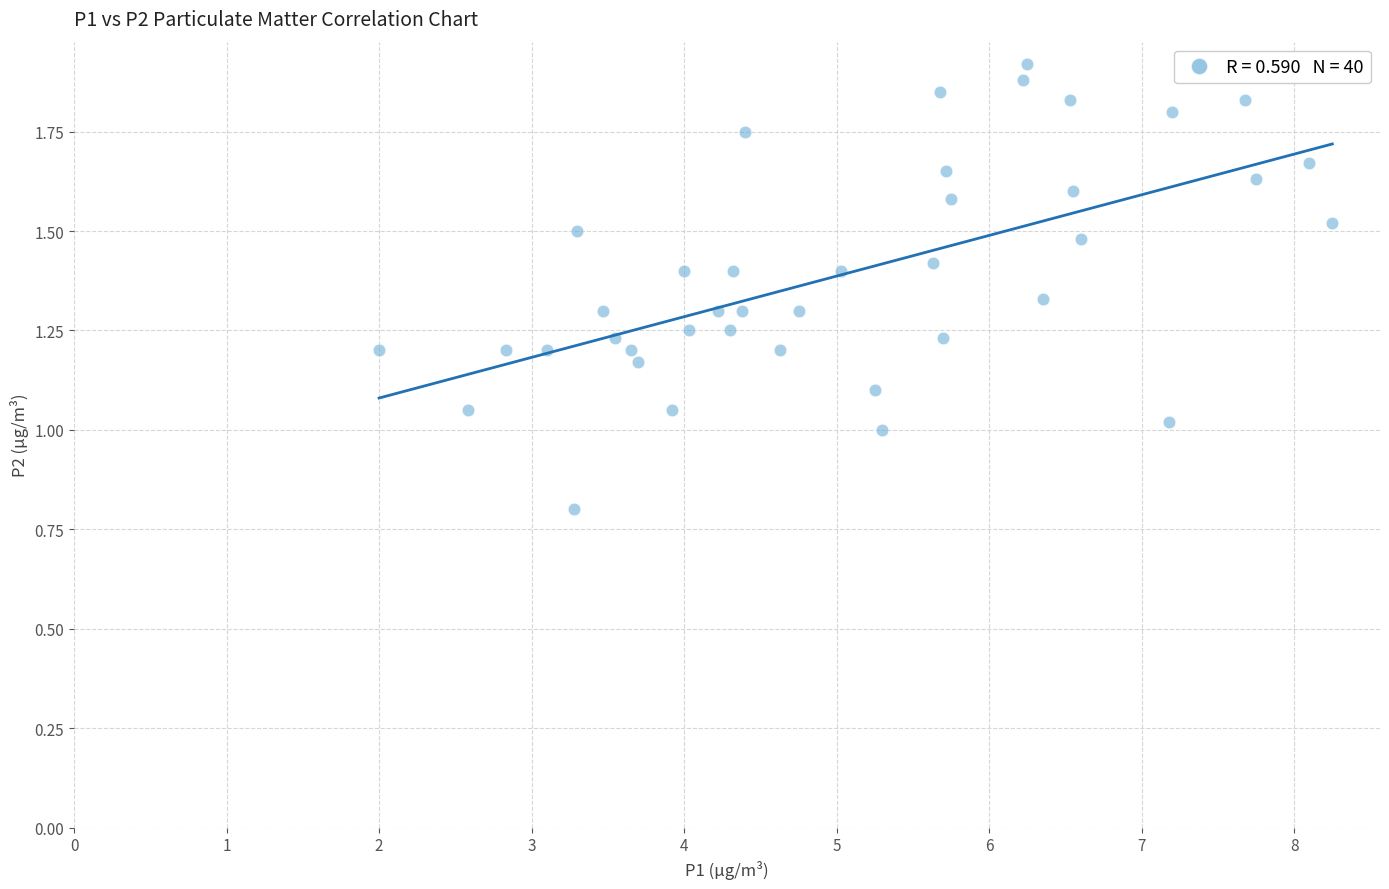

What is the range of X values (max minus min)?

6.2